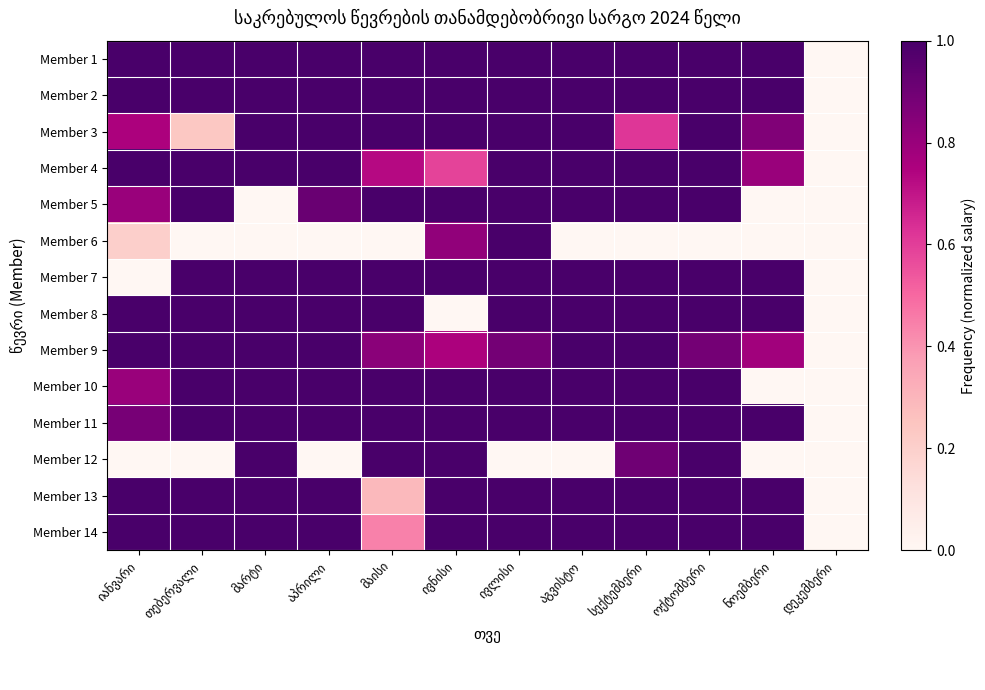

At which category is the sum across all series the highest?

ივლისი